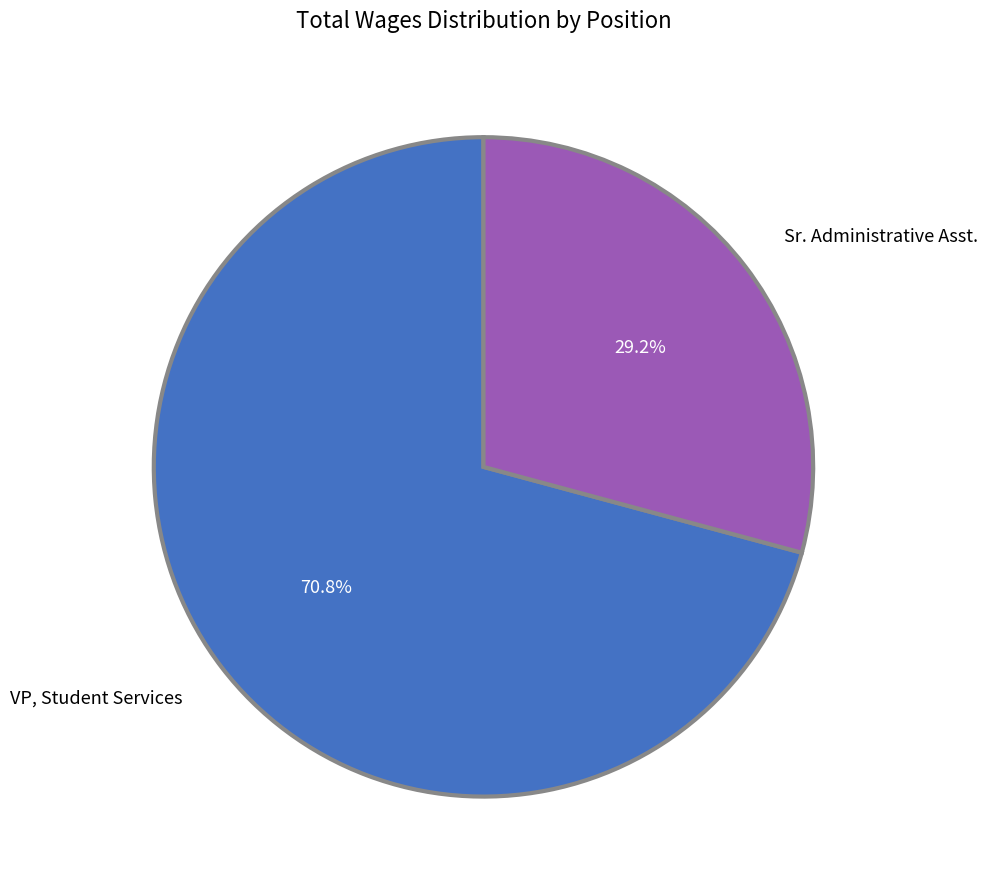

Which category has the smallest portion of the pie?

Sr. Administrative Asst.